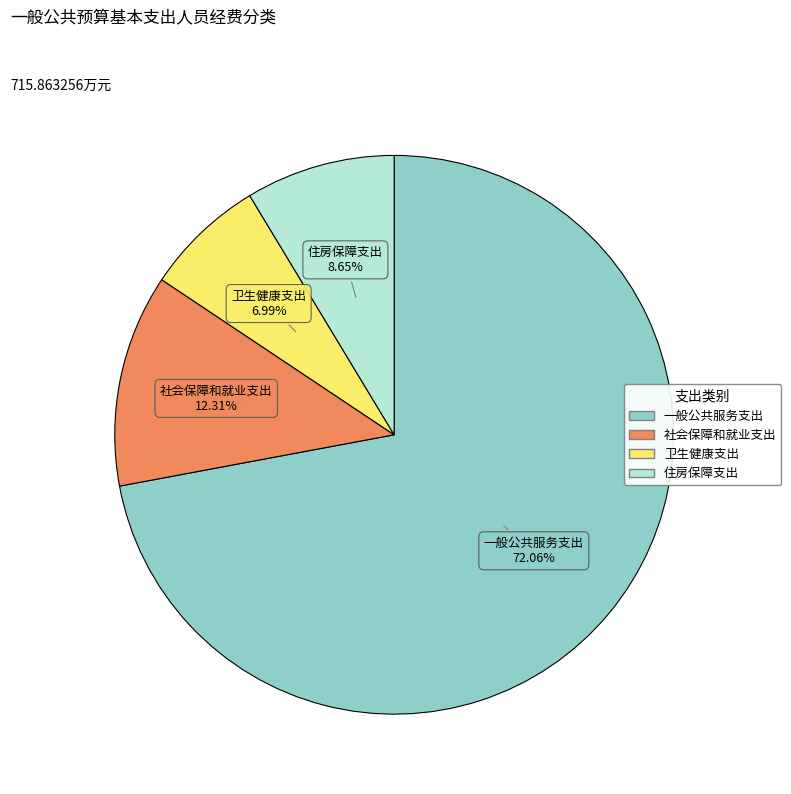

What is the total percentage of 住房保障支出 and 社会保障和就业支出?

21.0%